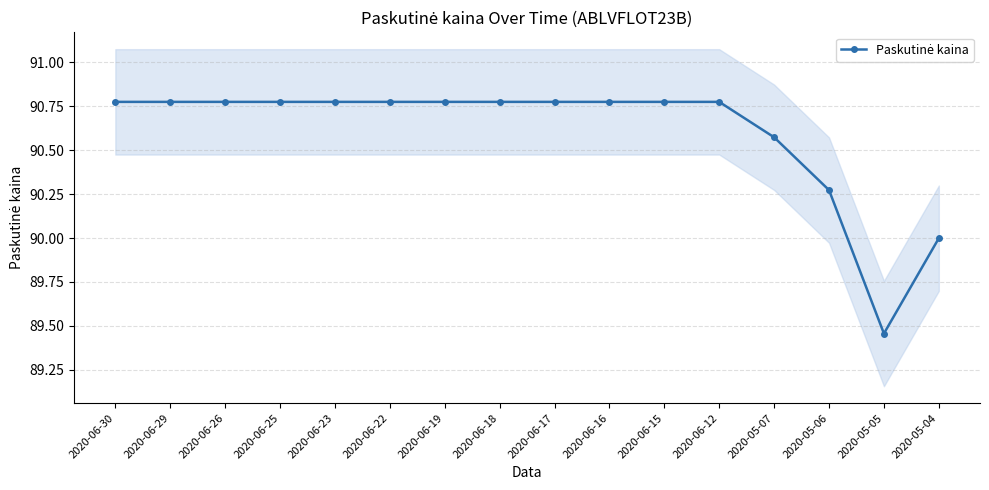

Reading right to left, list all the values displayed in this chart.

2020-05-04=90.0	2020-05-05=89.5	2020-05-06=90.3	2020-05-07=90.6	2020-06-12=90.8	2020-06-15=90.8	2020-06-16=90.8	2020-06-17=90.8	2020-06-18=90.8	2020-06-19=90.8	2020-06-22=90.8	2020-06-23=90.8	2020-06-25=90.8	2020-06-26=90.8	2020-06-29=90.8	2020-06-30=90.8